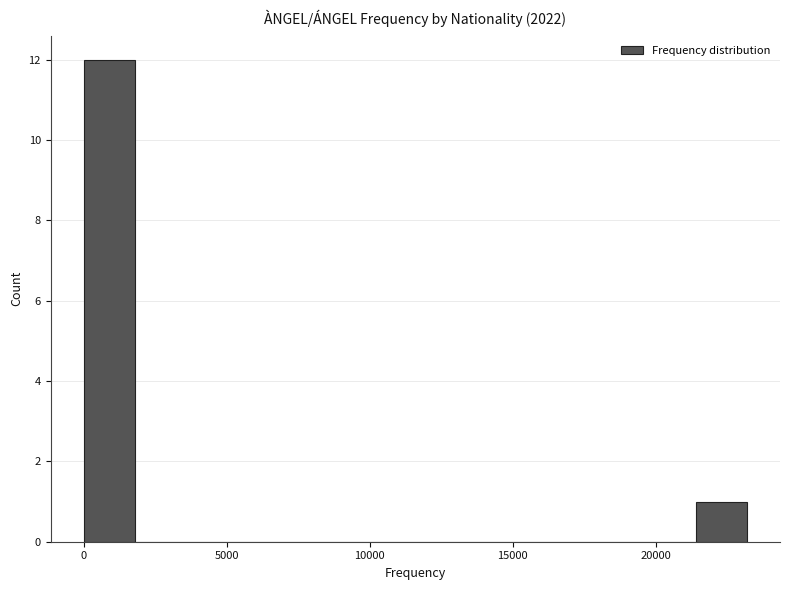

Around what value on the x-axis is the tallest bar? Give the approximate position of its centre, as read against the axis.

1000